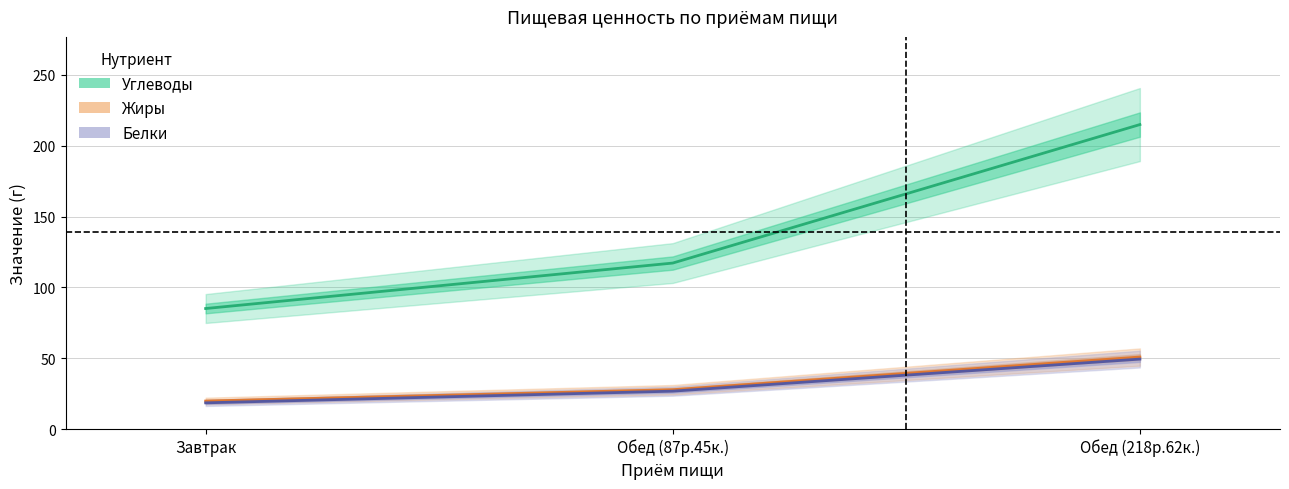

Rank the categories by Белки value from lowest to highest.

Завтрак, Обед (87р.45к.), Обед (218р.62к.)